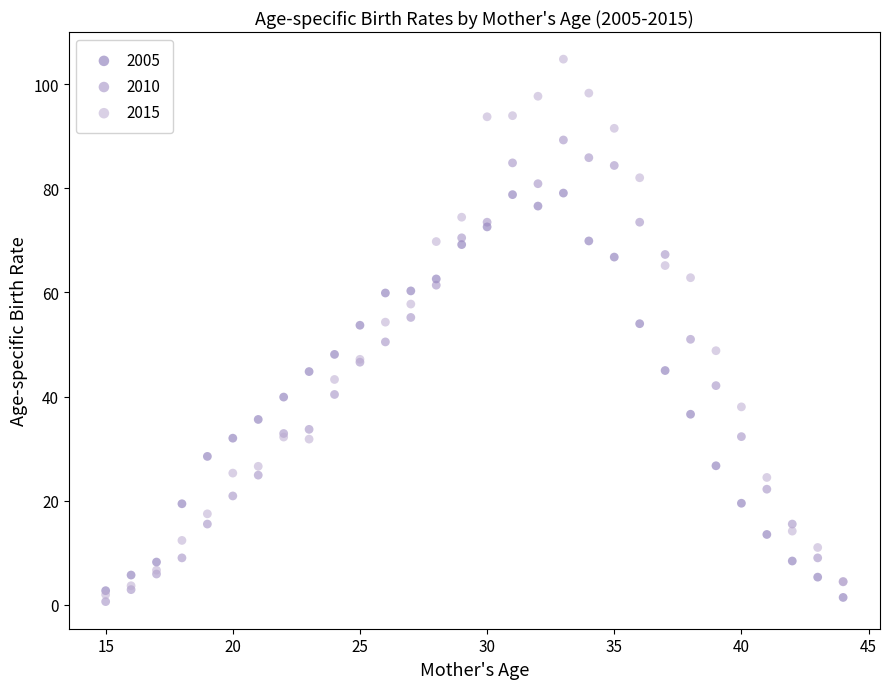

Which series reaches the maximum Y coordinate?

2015